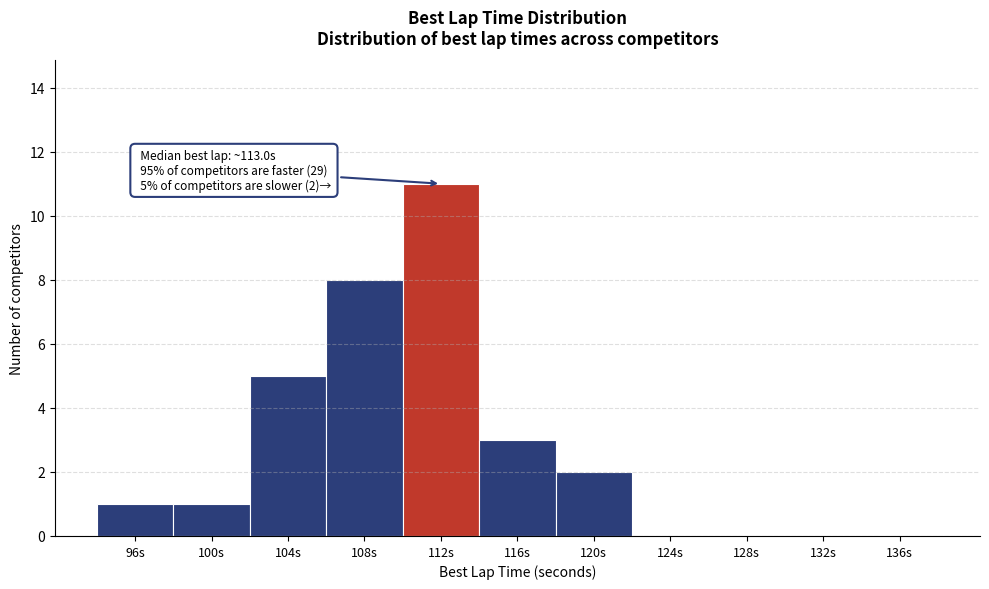

Reading left to right, transcribe all the data shown in this chart.

96s=1	100s=1	104s=5	108s=8	112s=11	116s=3	120s=2	124s=0	128s=0	132s=0	136s=0